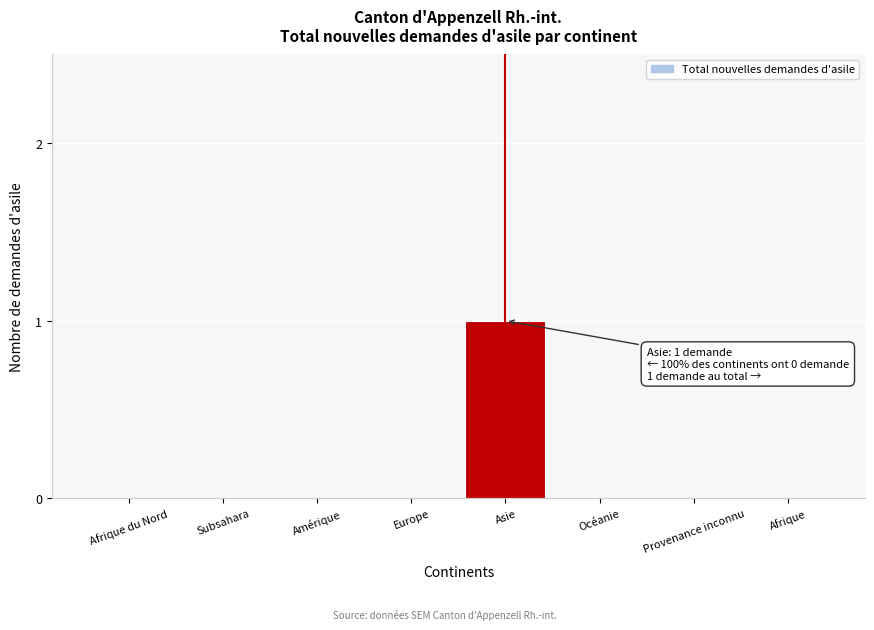

Reading left to right, list all the values displayed in this chart.

Afrique du Nord=0	Subsahara=0	Amérique=0	Europe=0	Asie=1	Océanie=0	Provenance inconnu=0	Afrique=0